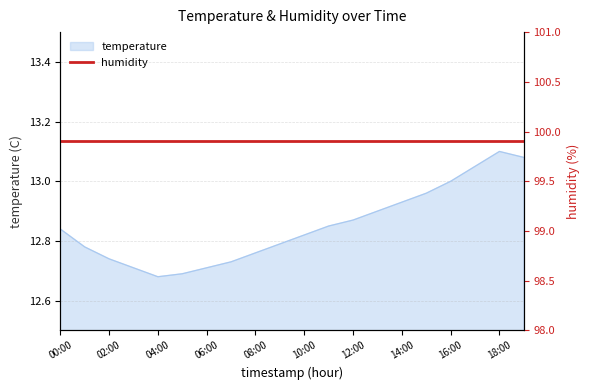

What is the maximum value shown in the chart?

13.1